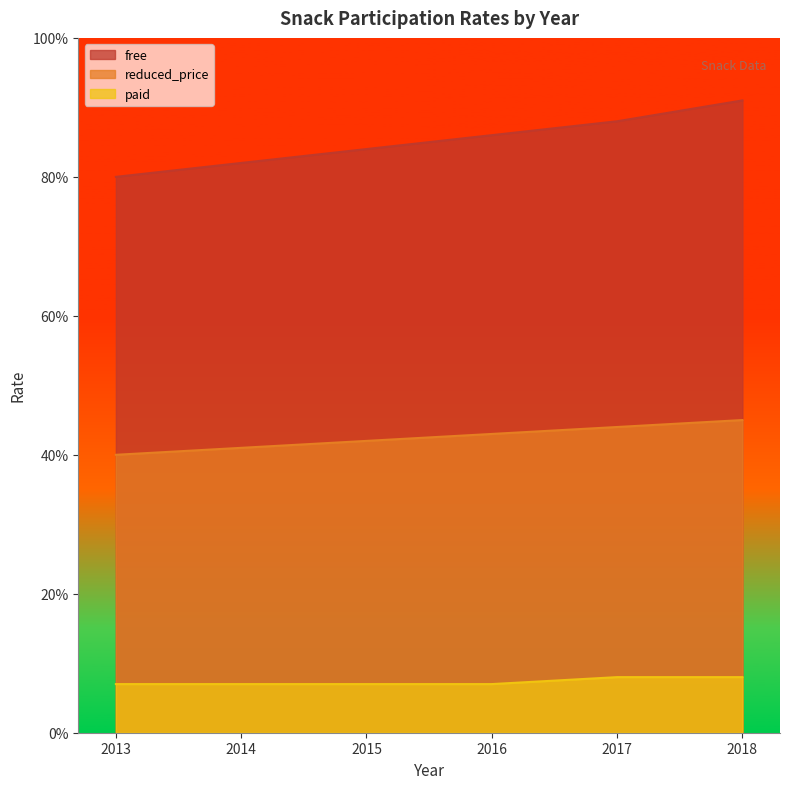

How many paid values are between 0 and 1?

6